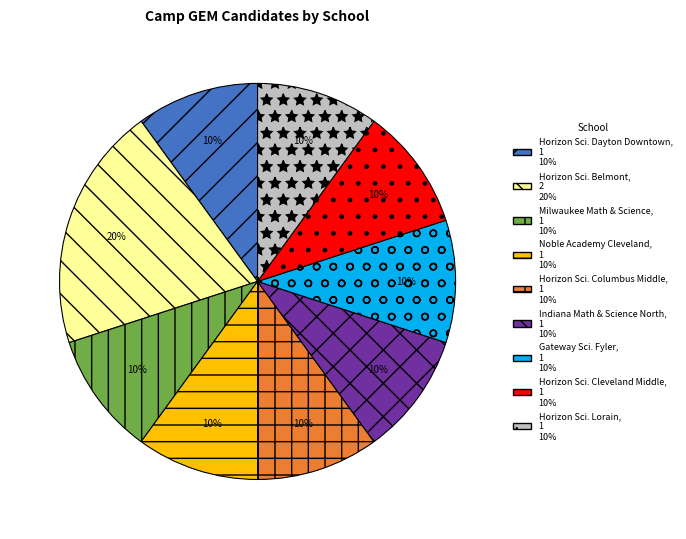

Is there a majority slice in this chart?

No